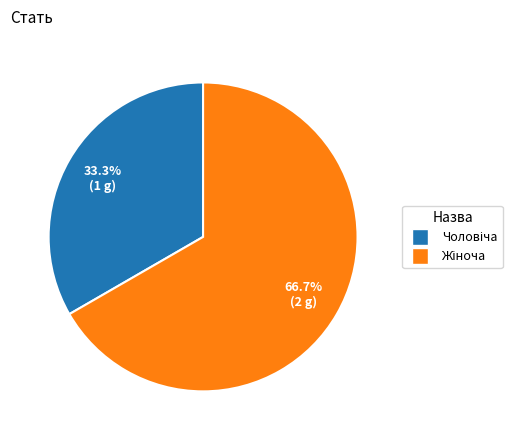

Does any single category account for the majority?

Yes